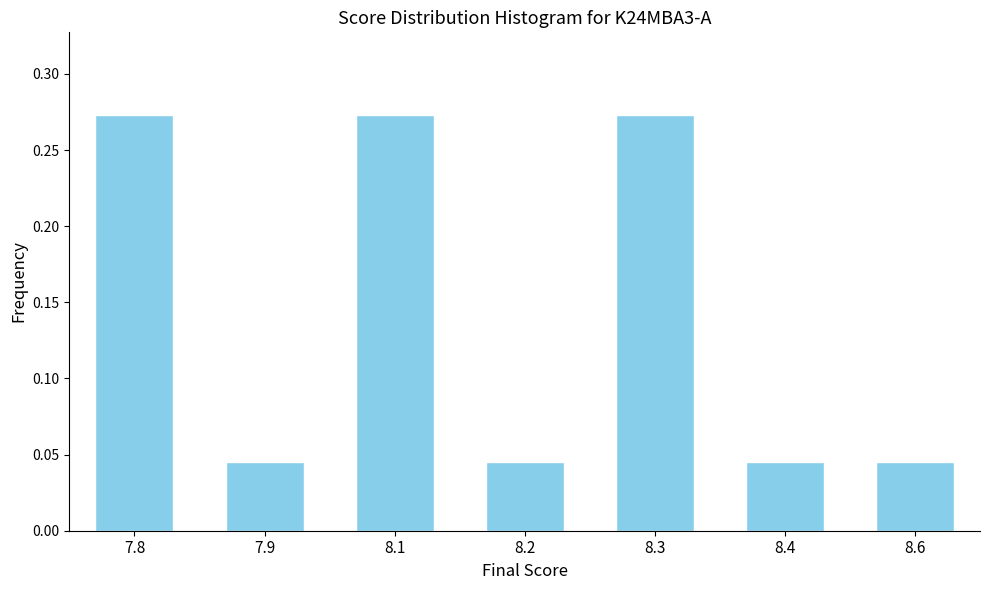

How many values are between 0 and 1?

7